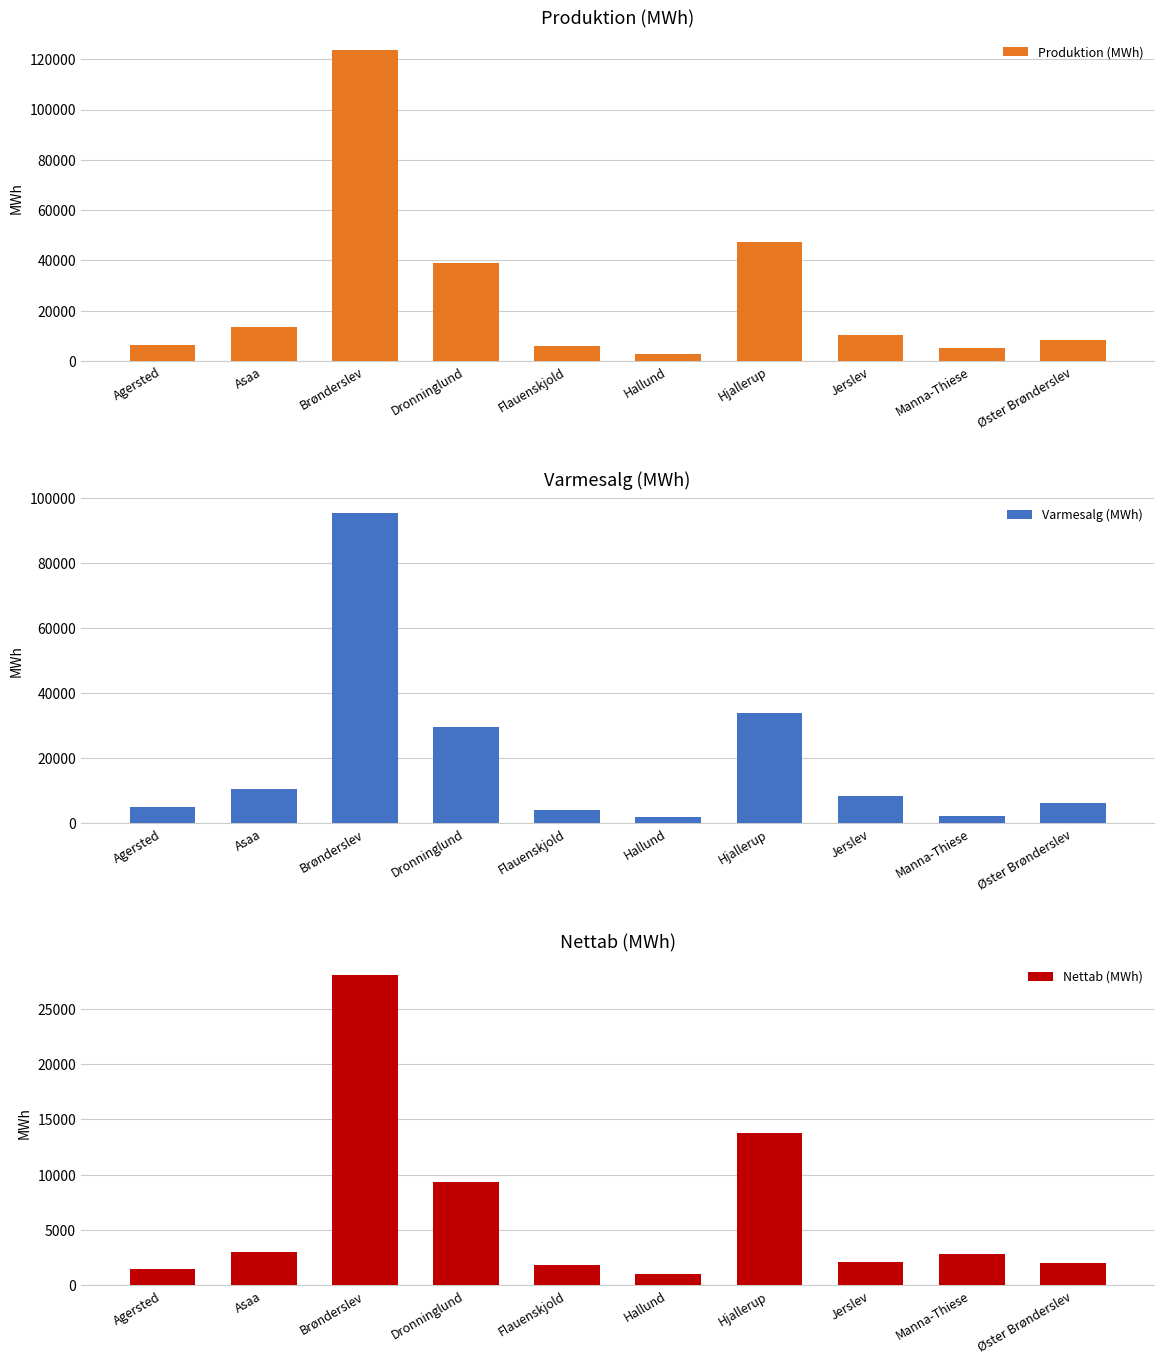

Are the bars grouped side by side (vs. stacked)?

Yes